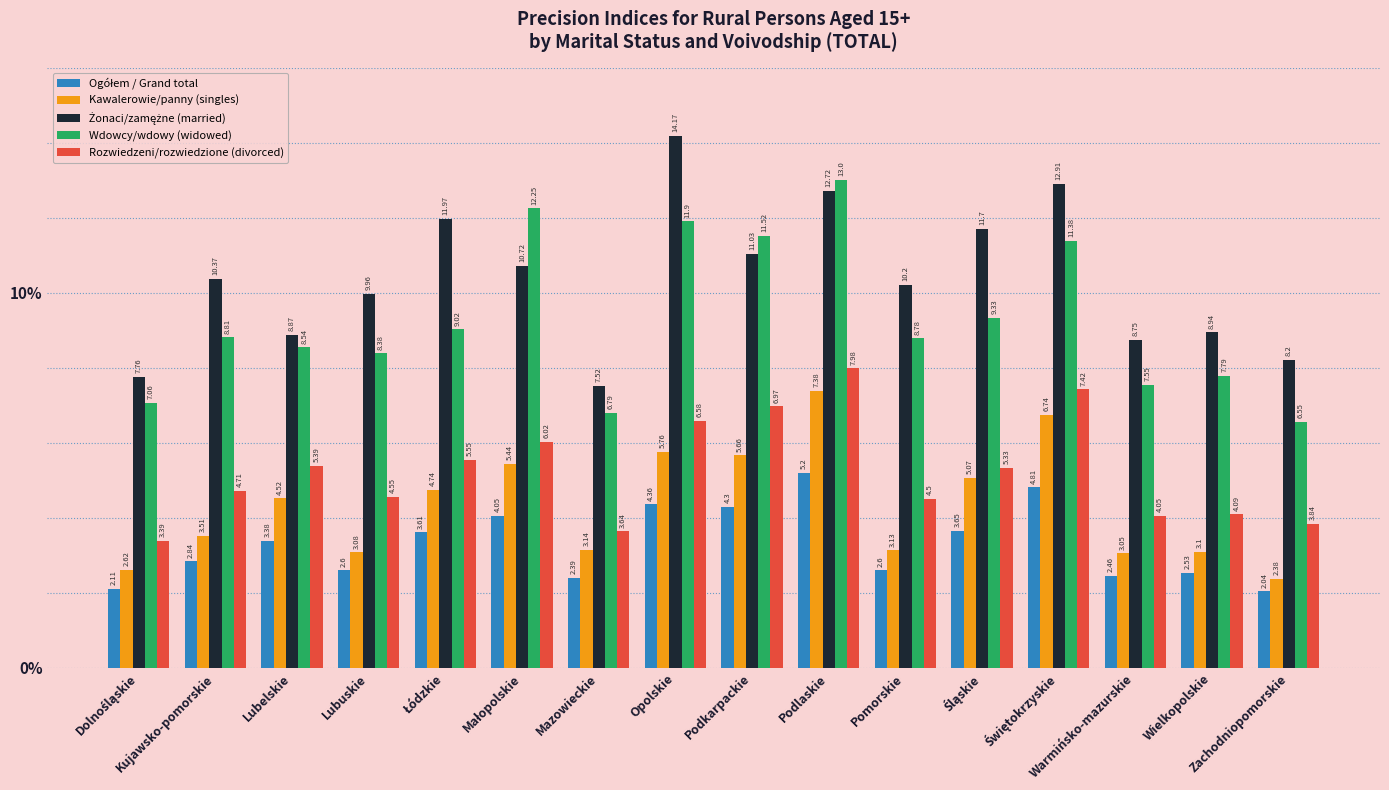

How many bars are there in each group?

5